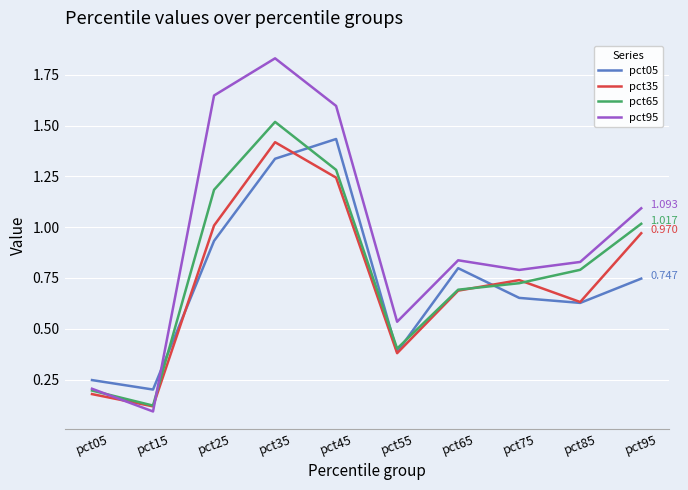

Which series has the largest total across all categories?

pct95